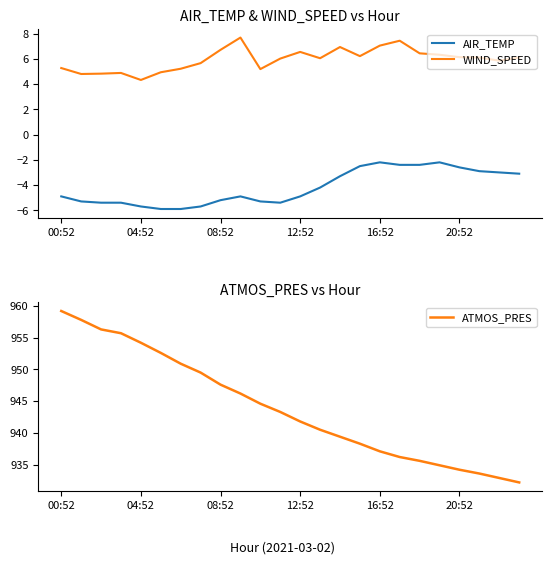

Is it true that WIND_SPEED equals 8.8 at 19?

False